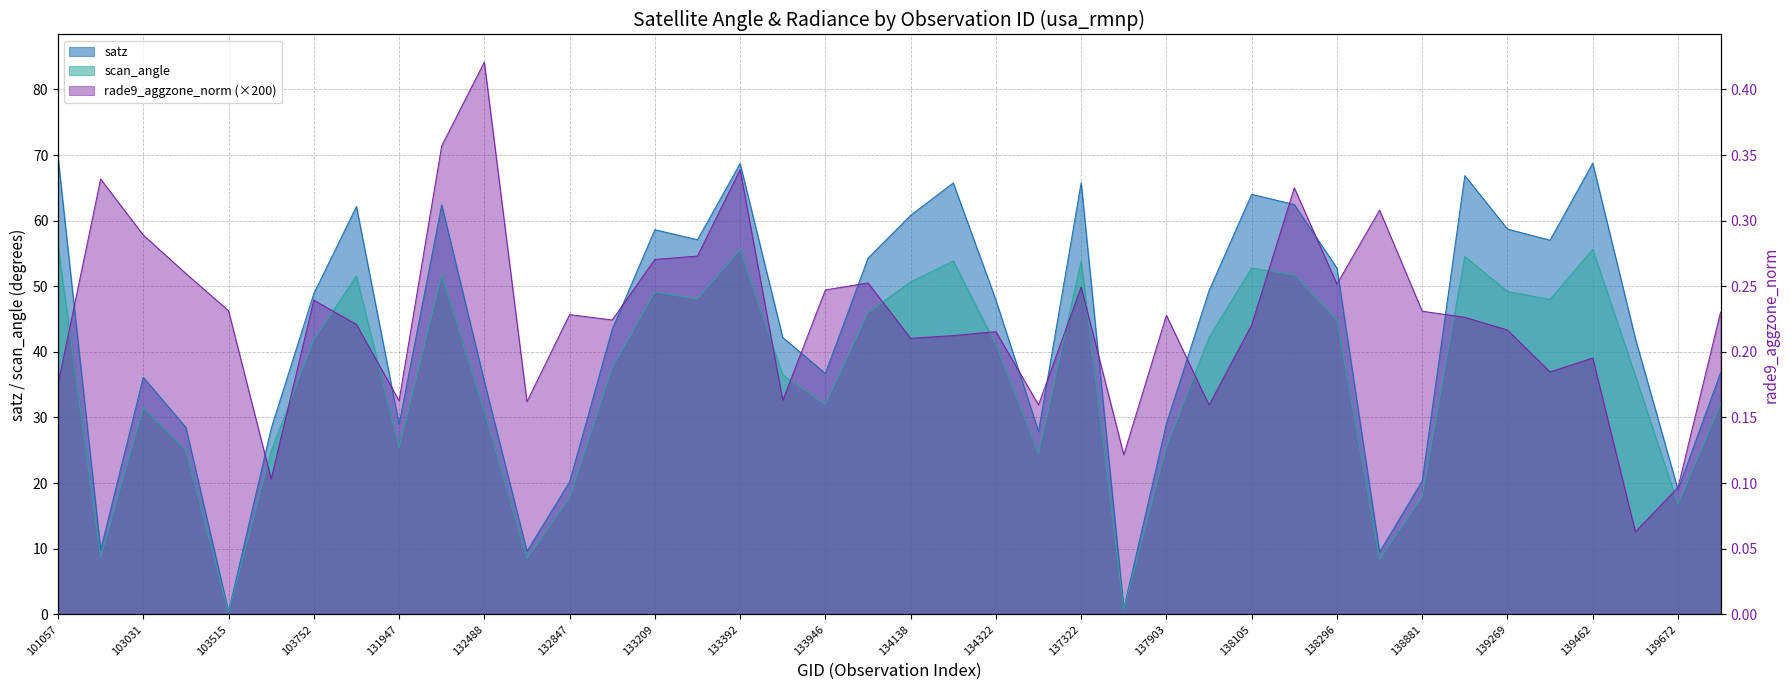

Is the value of scan_angle at 103396 greater than the value of satz at 134124?

No